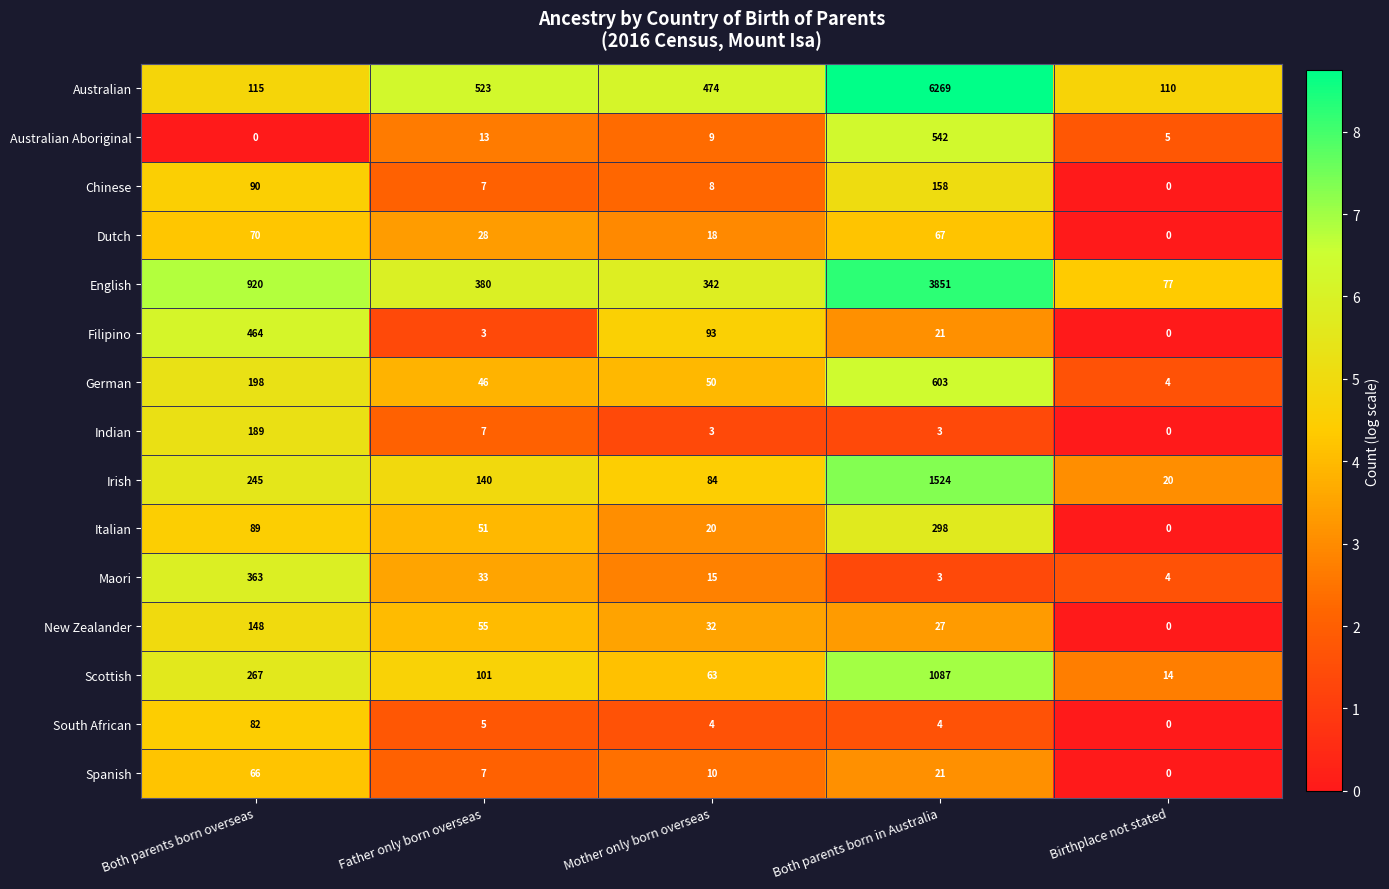

Count the number of categories in the chart.

5